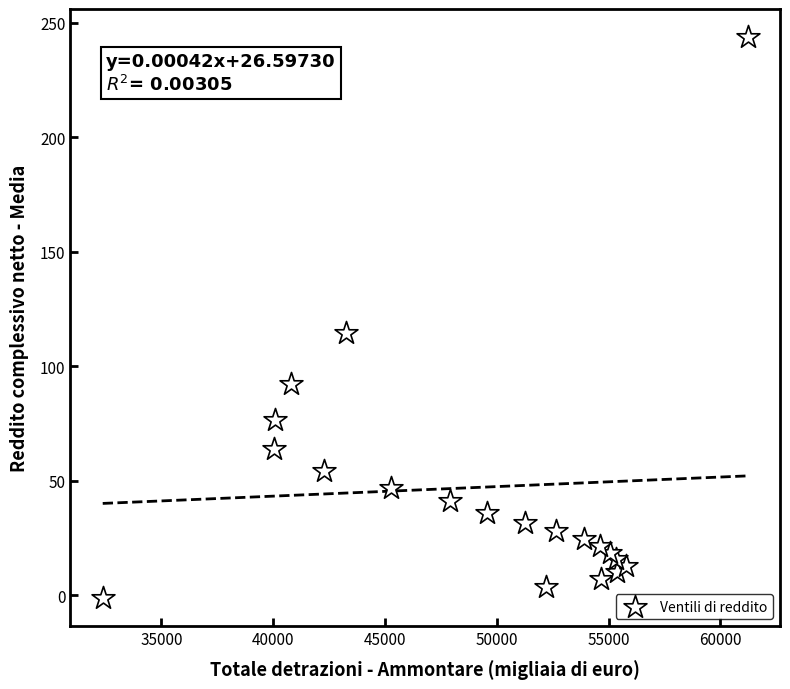

What is the range of X values (max minus min)?

28852.0